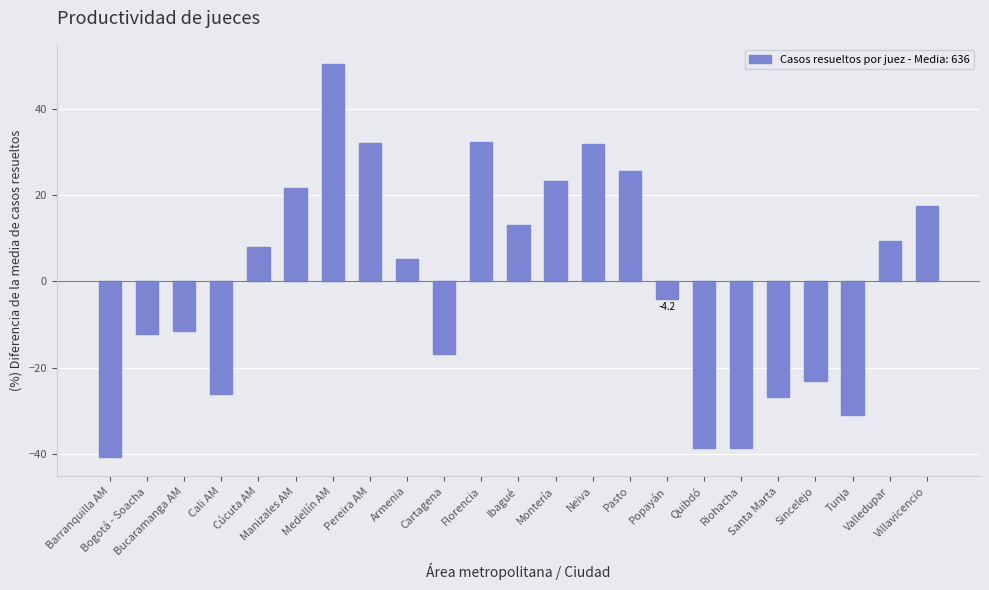

Are the bars grouped side by side (vs. stacked)?

No